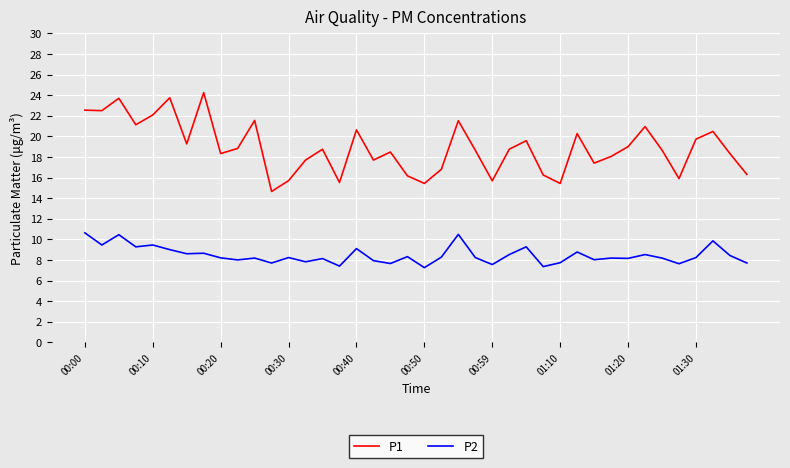

List the series in order of their overall mean, lowest first.

P2, P1